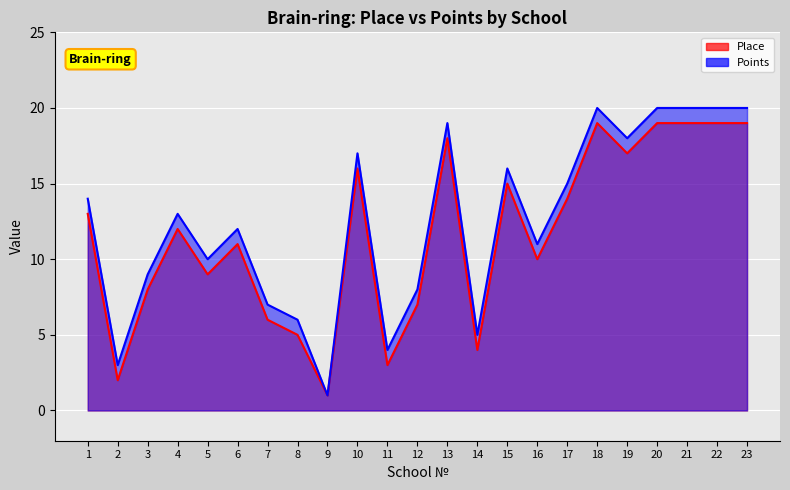

How many lines are shown in the chart?

2